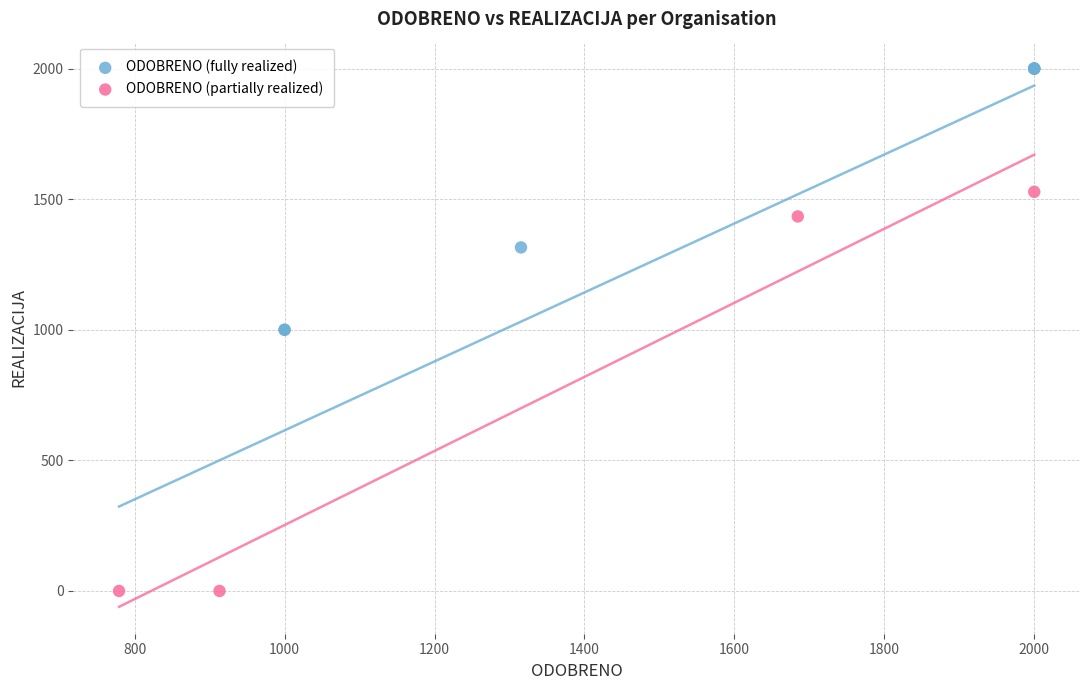

Which series contains the highest Y value?

ODOBRENO (fully realized)